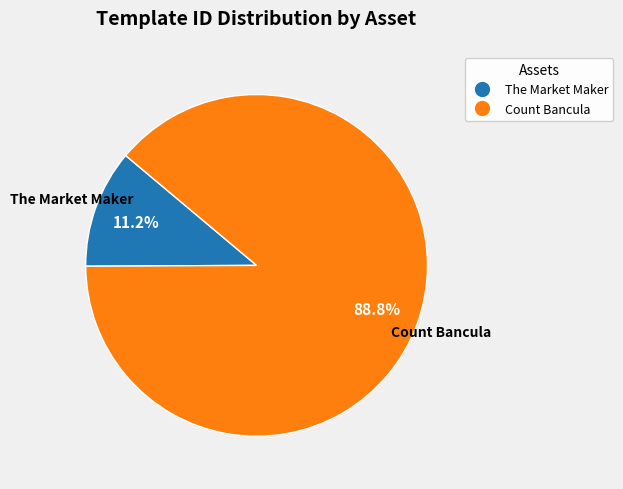

To the nearest percent, what is the combined percentage of The Market Maker and Count Bancula?

100%